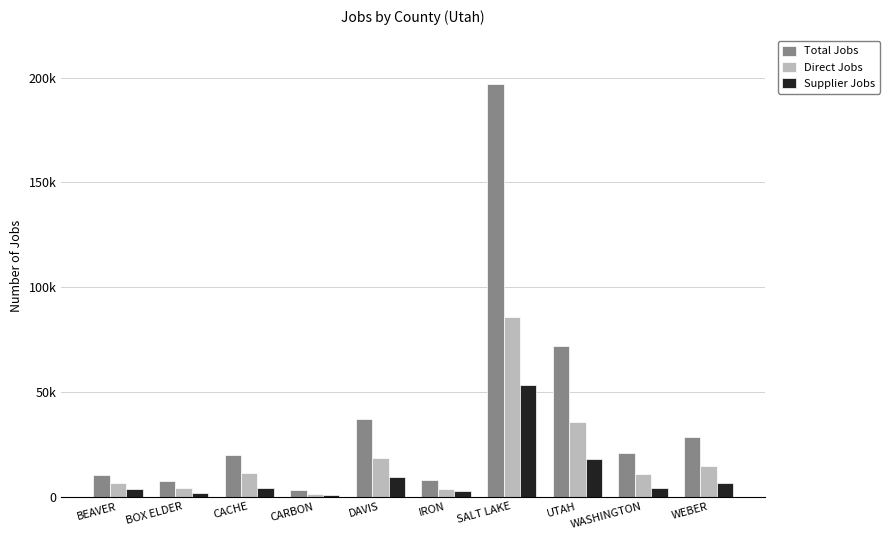

Does the chart contain stacked bars?

No